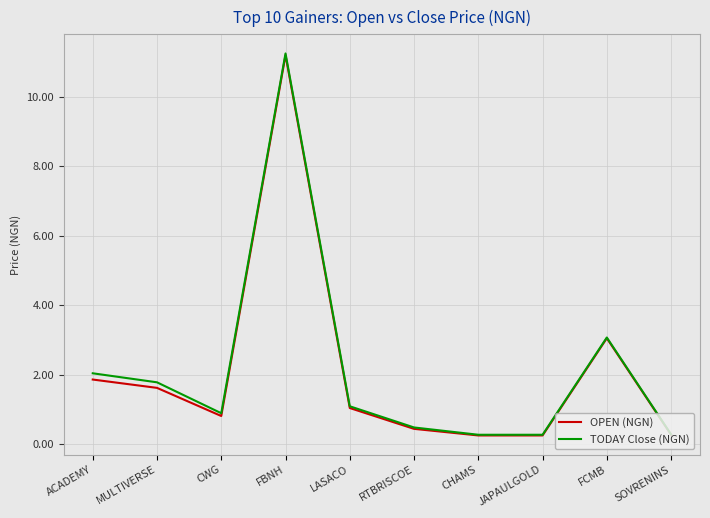

What position from the left is LASACO?

5